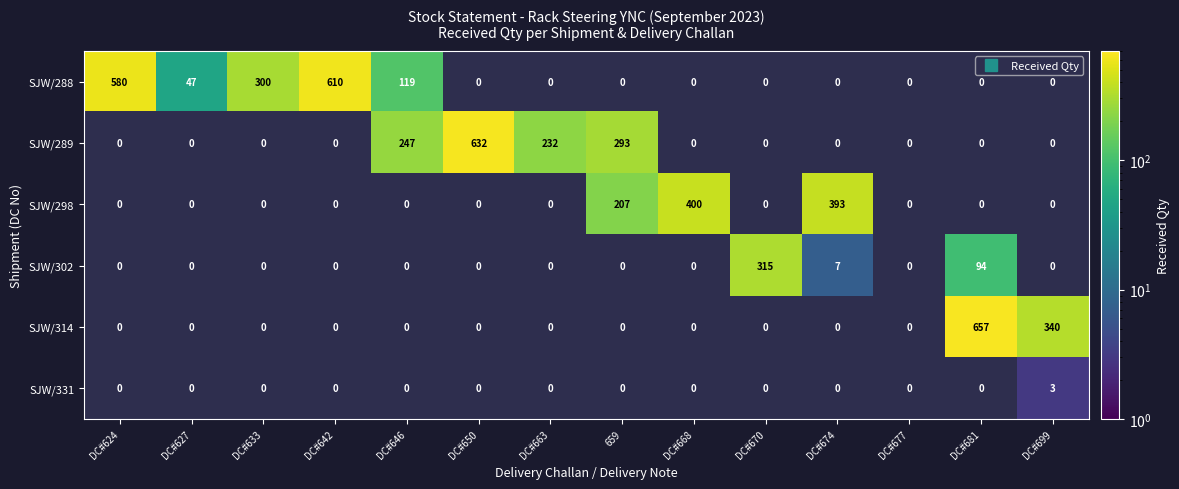

What is the minimum value shown in the chart?

3.0